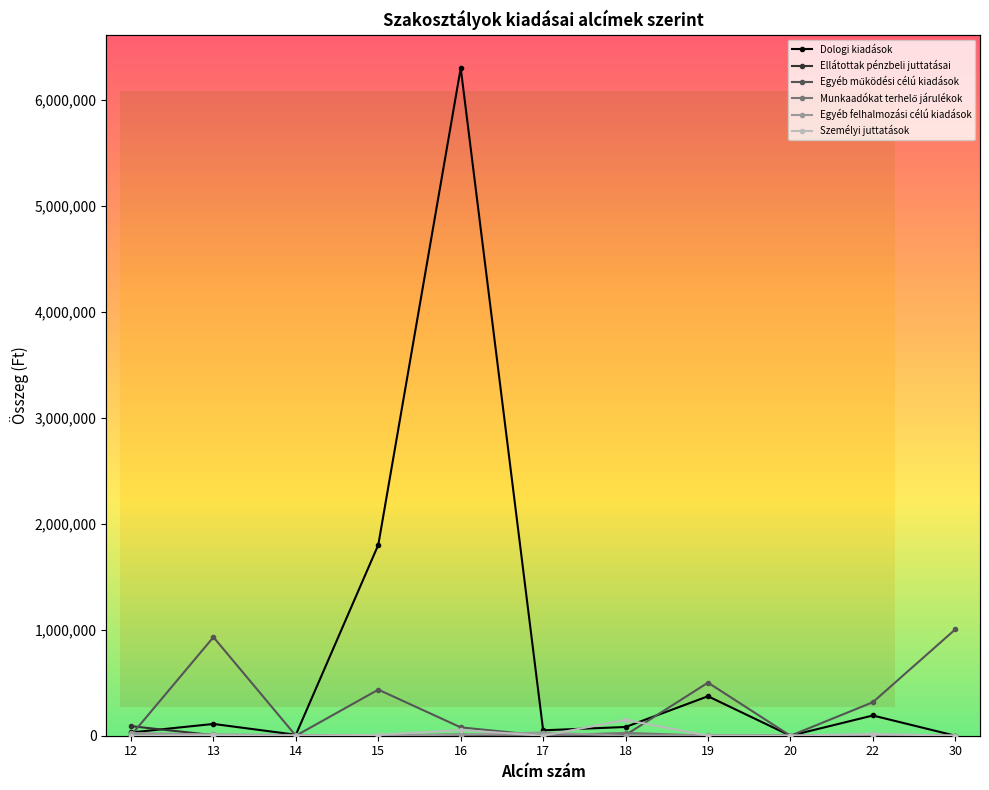

At which label does Egyéb működési célú kiadások first exceed 78838?

13